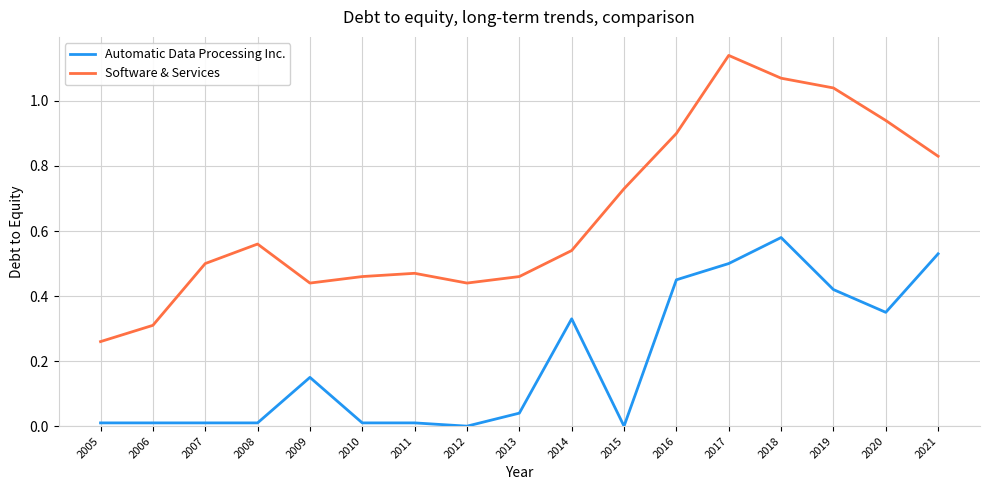

How many categories are shown in the chart?

17